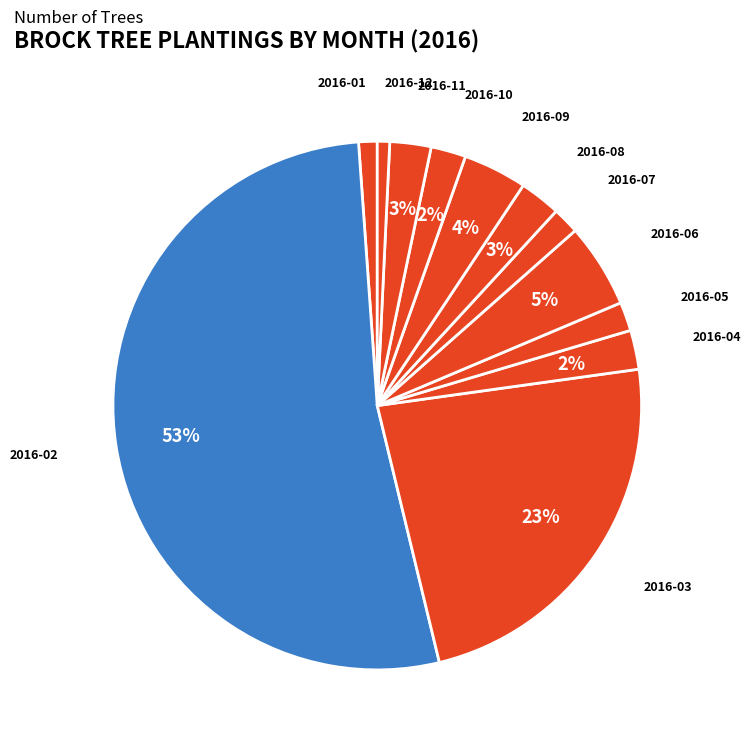

Does 2016-03 represent more than half of the total?

No